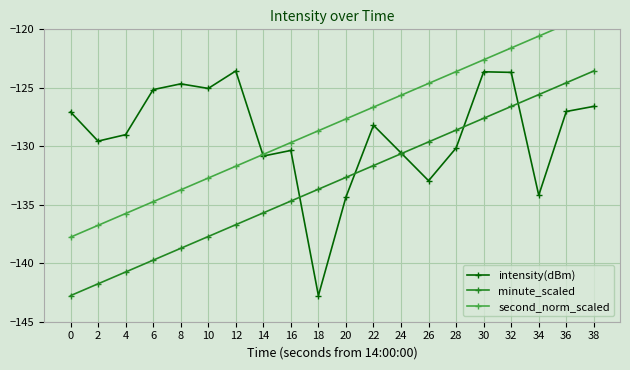

True or false: second_norm_scaled has a value of -135.7 at 4.

True